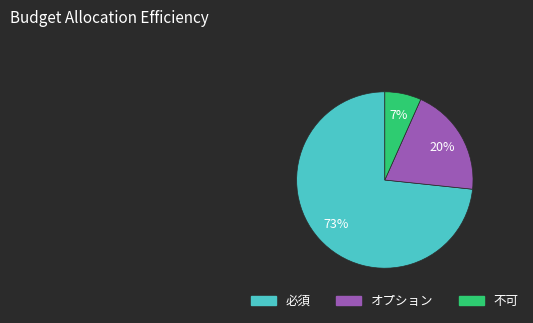

Which slice is the smallest?

不可